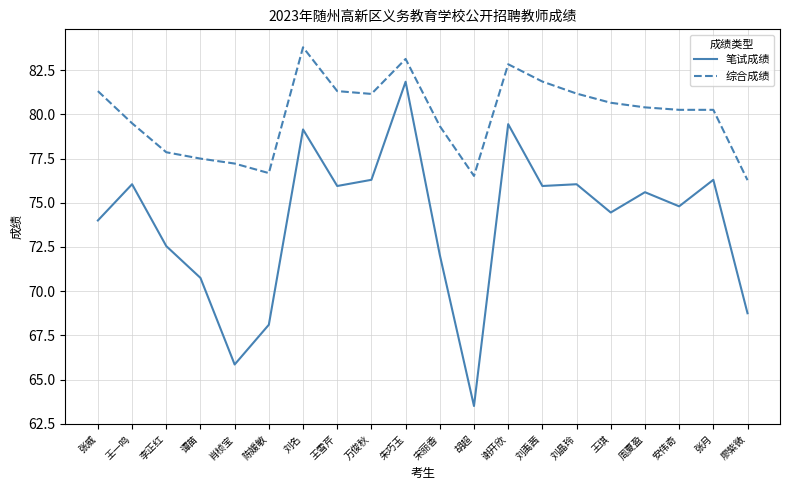

What position from the right is 谢开欣?

8